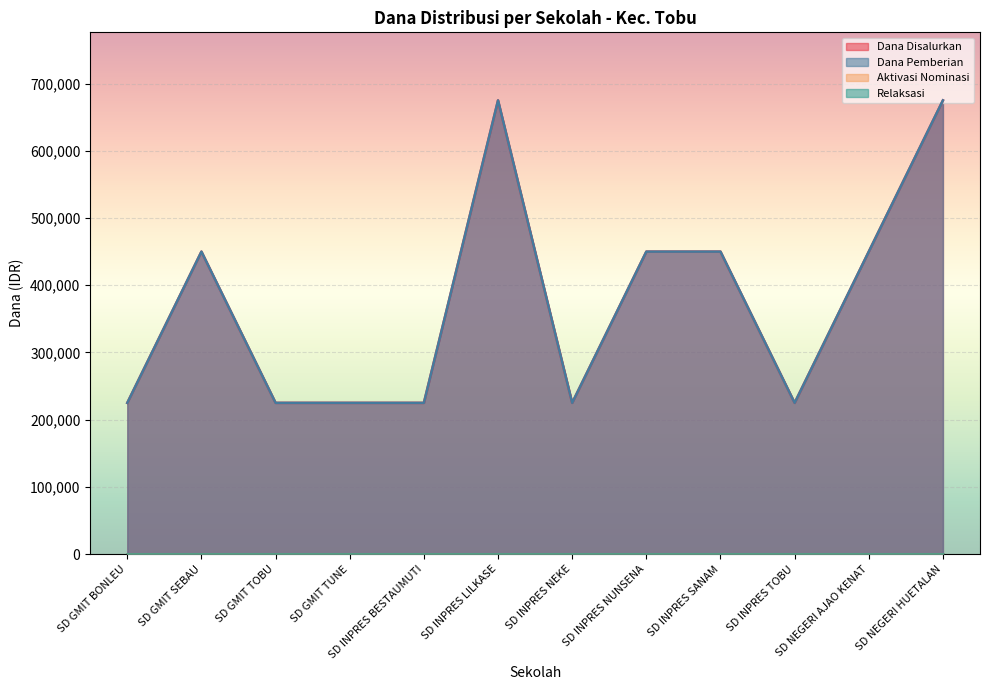

Does the chart display data point markers on the line(s)?

No